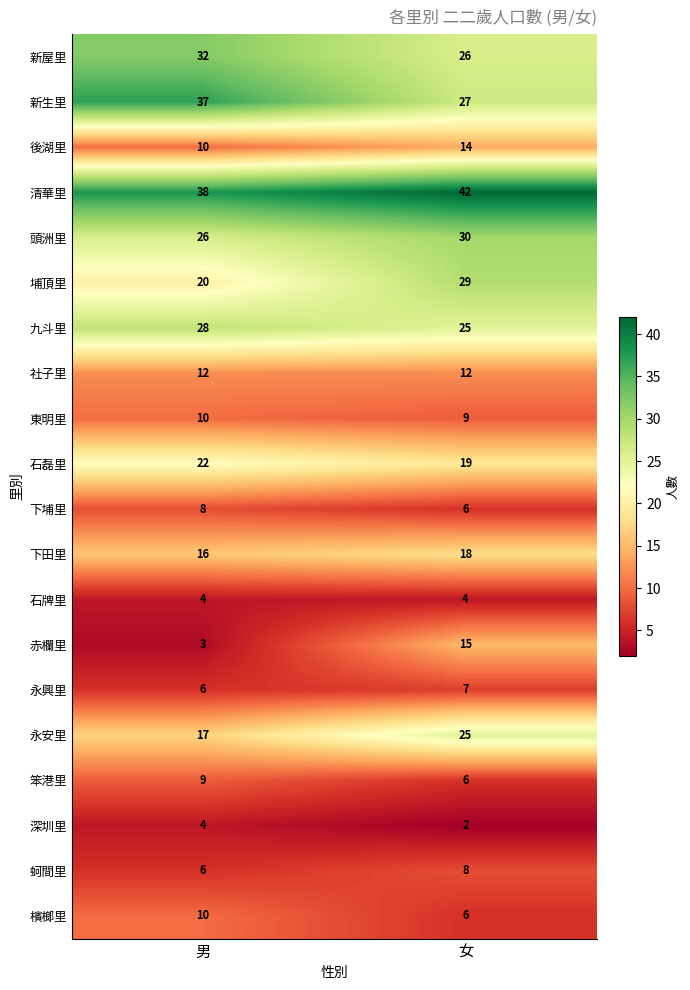

What is the average value of the 蚵間里 series?

7